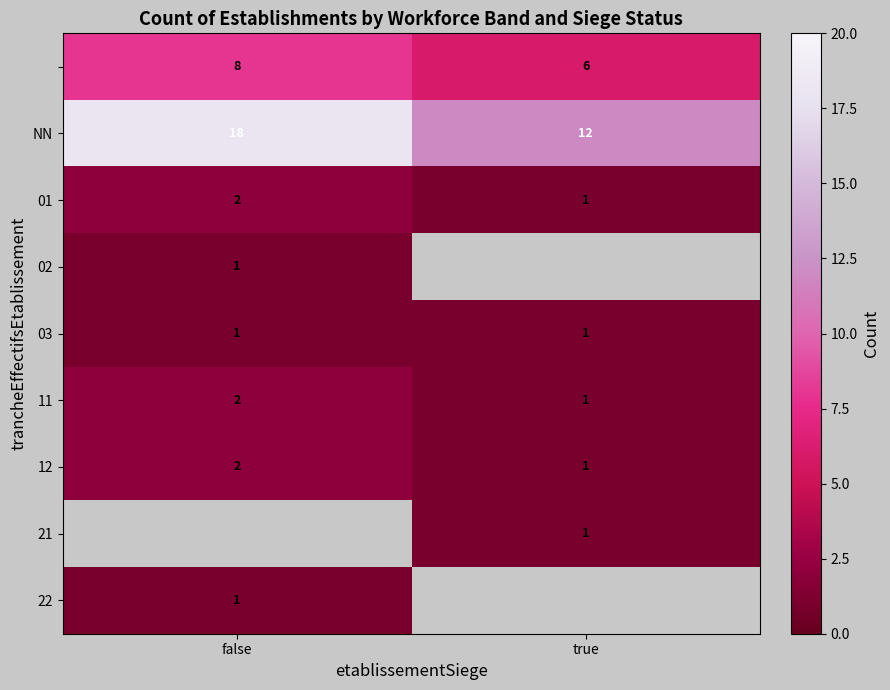

At which label does 01 reach its minimum?

true